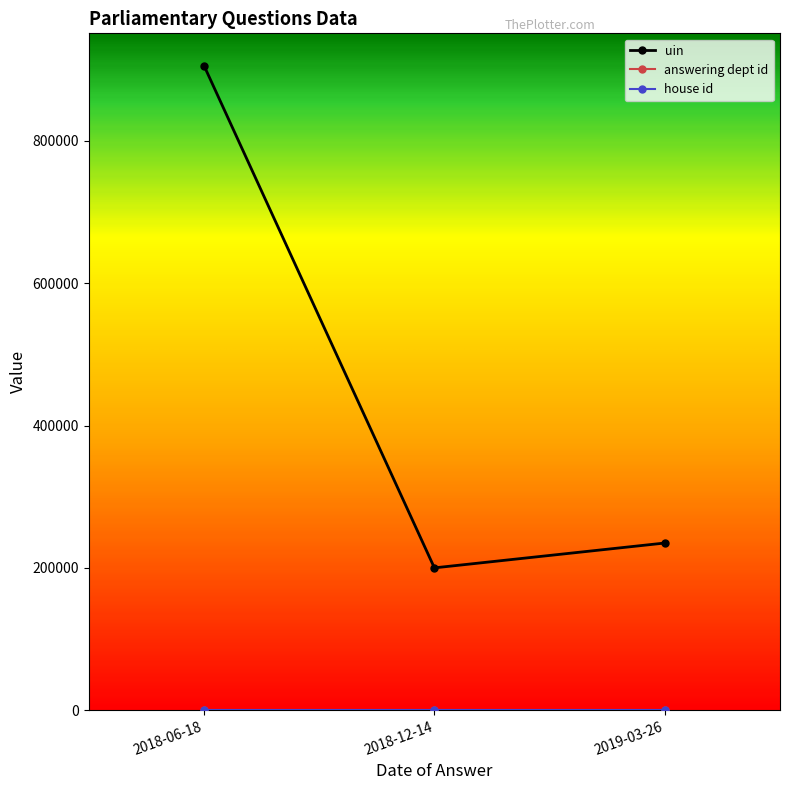

Which series has the largest range (max minus min)?

uin